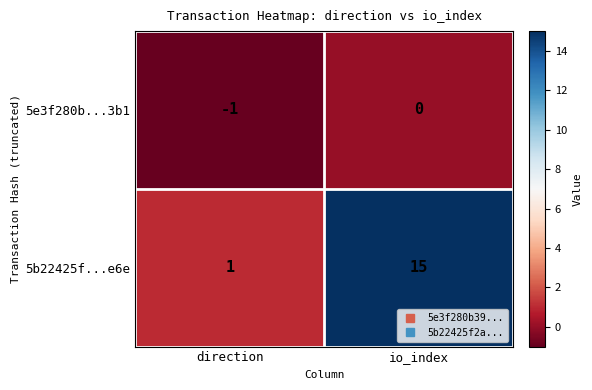

Between direction and io_index, which series saw the biggest shift?

5b22425f...e6e